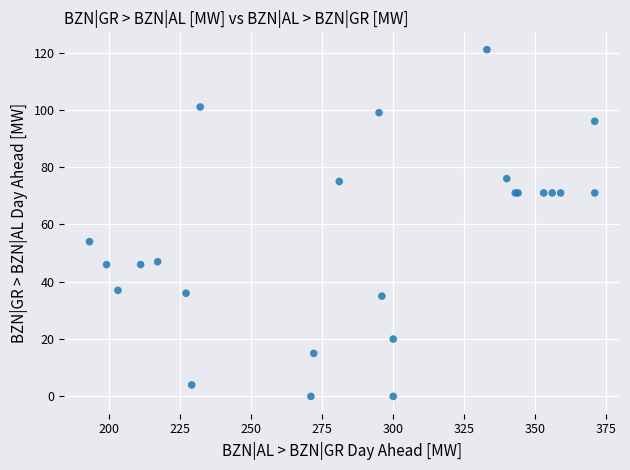

What Y value in the scatter plot is closest to 60?

54